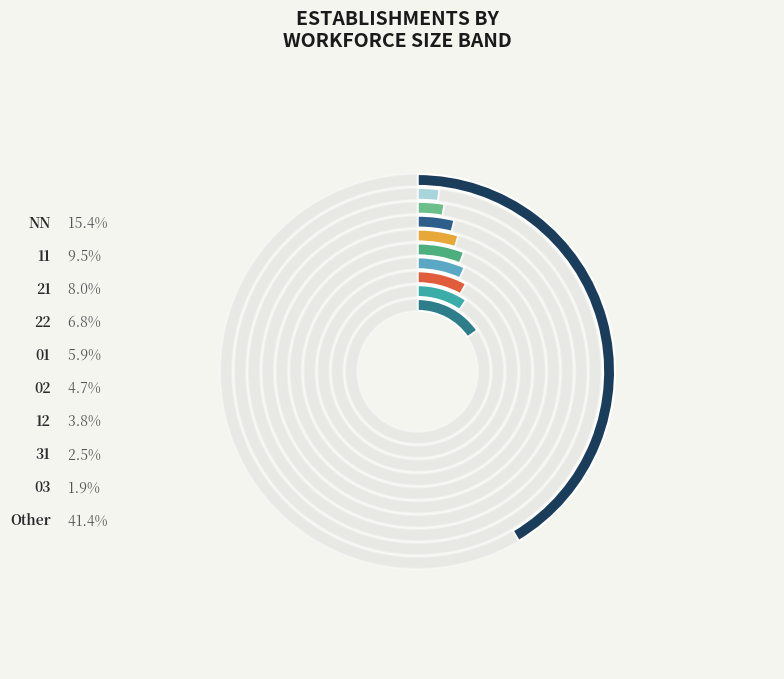

Does other represent more than half of the total?

No